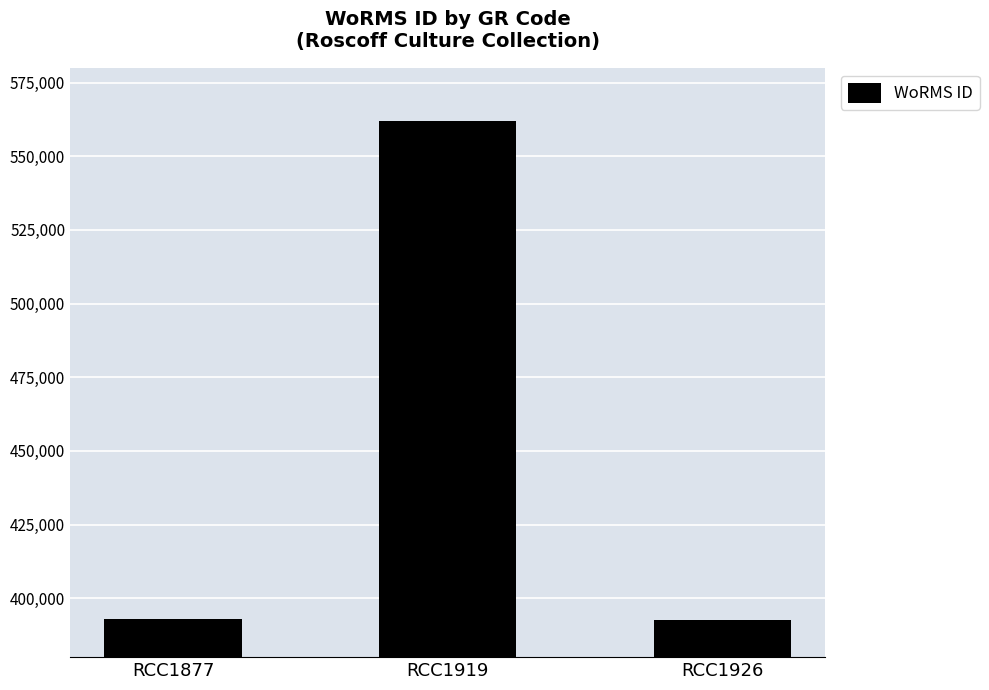

What is the ratio of the value at RCC1919 to the value at RCC1926?

1.4